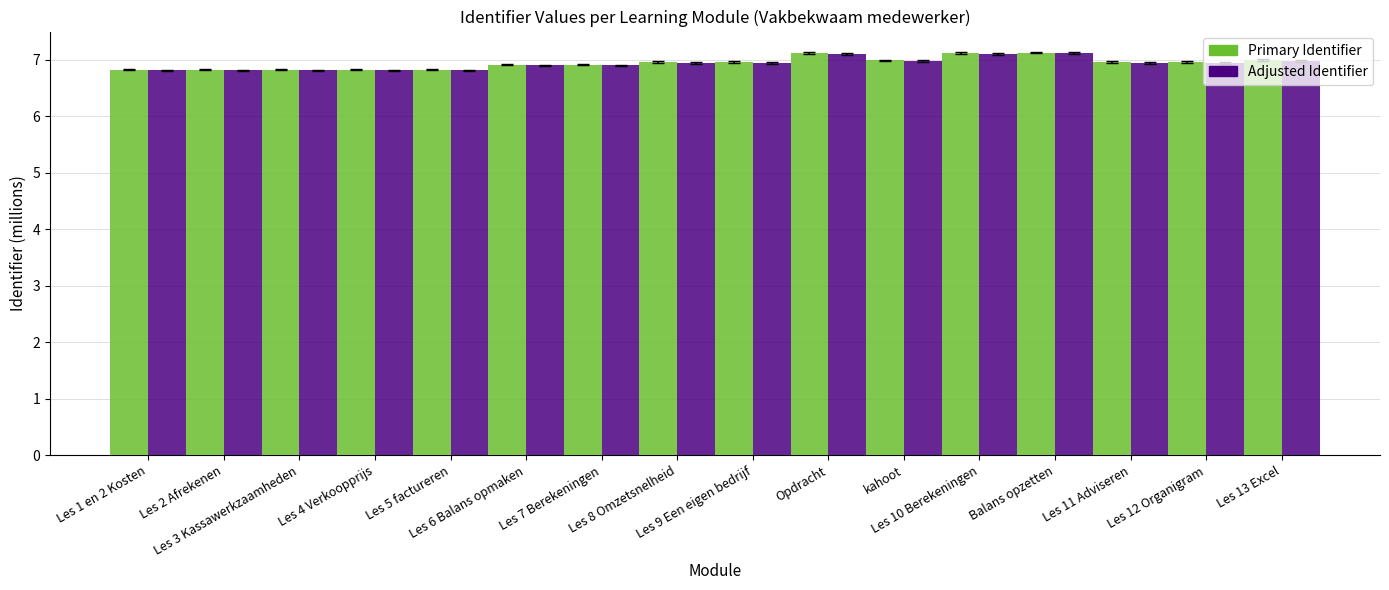

What is the minimum value for Adjusted Identifier?

6.8